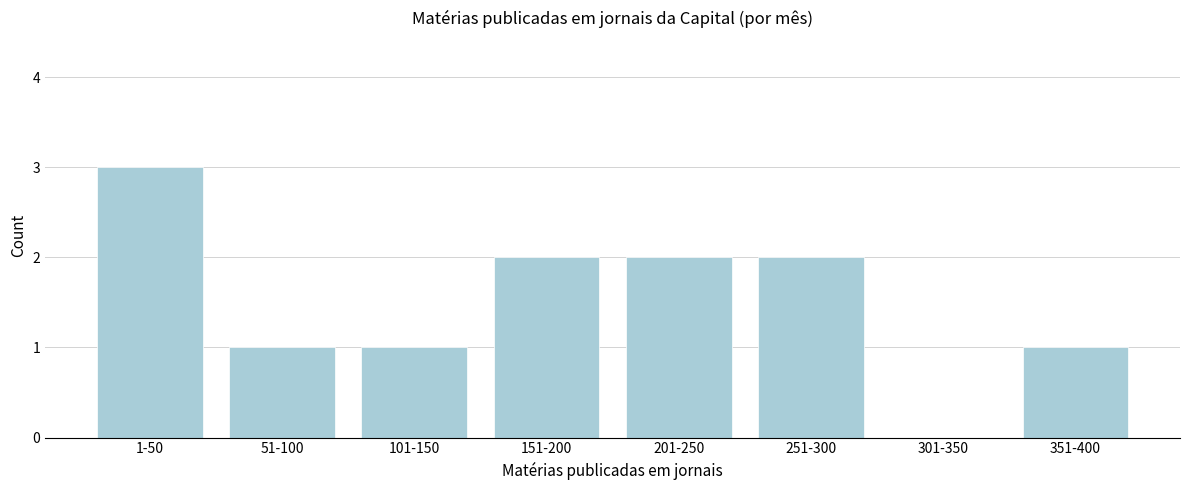

Reading right to left, what are all the values shown in this chart?

351-400=1	301-350=0	251-300=2	201-250=2	151-200=2	101-150=1	51-100=1	1-50=3